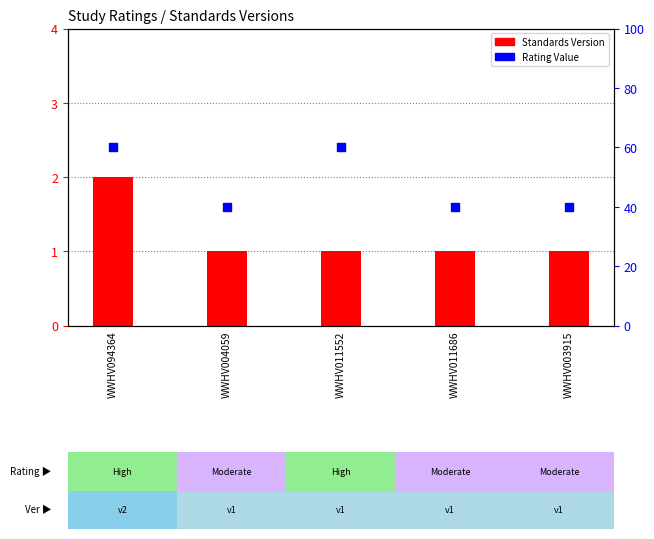

Which series has the largest total across all categories?

Rating Value